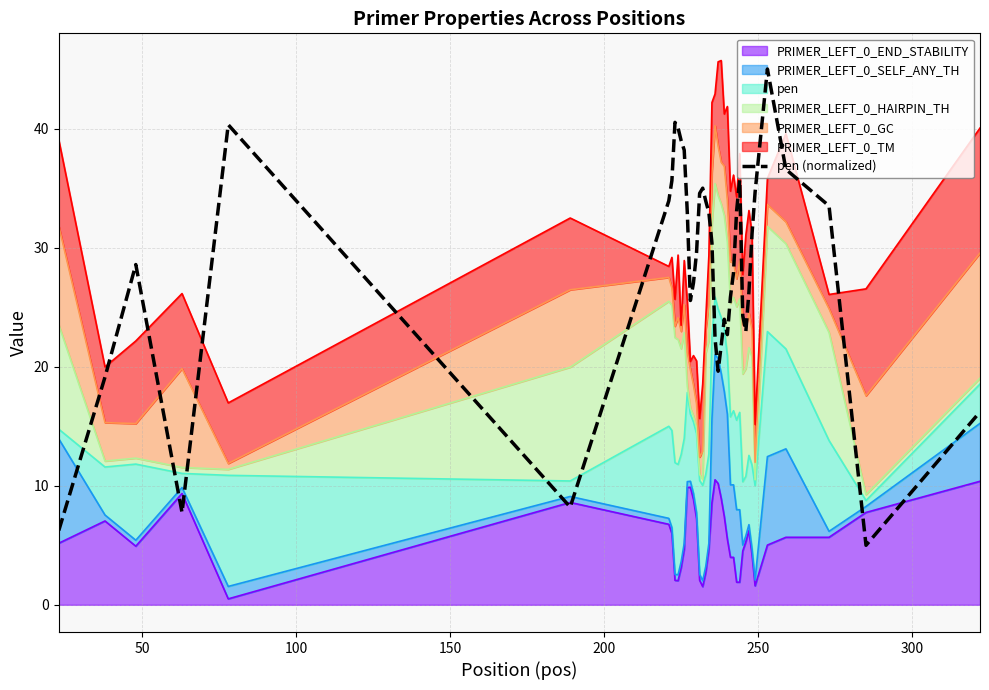

The value at 34 is 46.0. True or false?

False